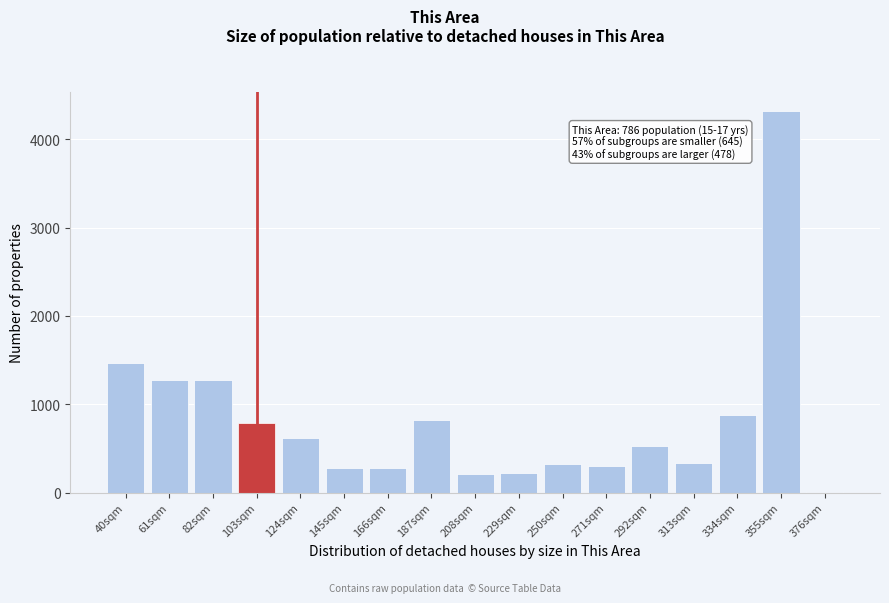

The chart shows a value of 449 at 103sqm. True or false?

False